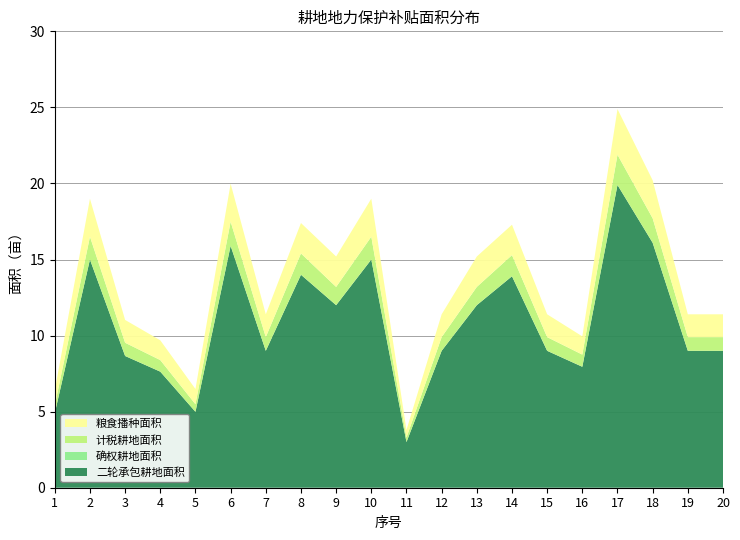

Reading left to right, extract all data points from this chart.

二轮承包耕地面积: 1=4.9	2=15.0	3=8.7	4=7.6	5=5.0	6=15.9	7=9.0	8=14.0	9=12.0	10=15.0	11=3.0	12=9.0	13=12.0	14=13.9	15=9.0	16=8.0	17=19.9	18=16.1	19=9.0	20=9.0
确权耕地面积: 1=0.0	2=0.0	3=0.0	4=0.0	5=0.0	6=0.0	7=0.0	8=0.0	9=0.0	10=0.0	11=0.0	12=0.0	13=0.0	14=0.0	15=0.0	16=0.0	17=0.0	18=0.0	19=0.0	20=0.0
计税耕地面积: 1=0.5	2=1.5	3=0.9	4=0.8	5=0.5	6=1.6	7=0.9	8=1.4	9=1.2	10=1.5	11=0.3	12=0.9	13=1.2	14=1.4	15=0.9	16=0.8	17=2.0	18=1.6	19=0.9	20=0.9
粮食播种面积: 1=1.0	2=2.5	3=1.5	4=1.3	5=1.0	6=2.5	7=1.5	8=2.0	9=2.0	10=2.5	11=0.5	12=1.5	13=2.0	14=2.0	15=1.5	16=1.2	17=3.0	18=2.5	19=1.5	20=1.5